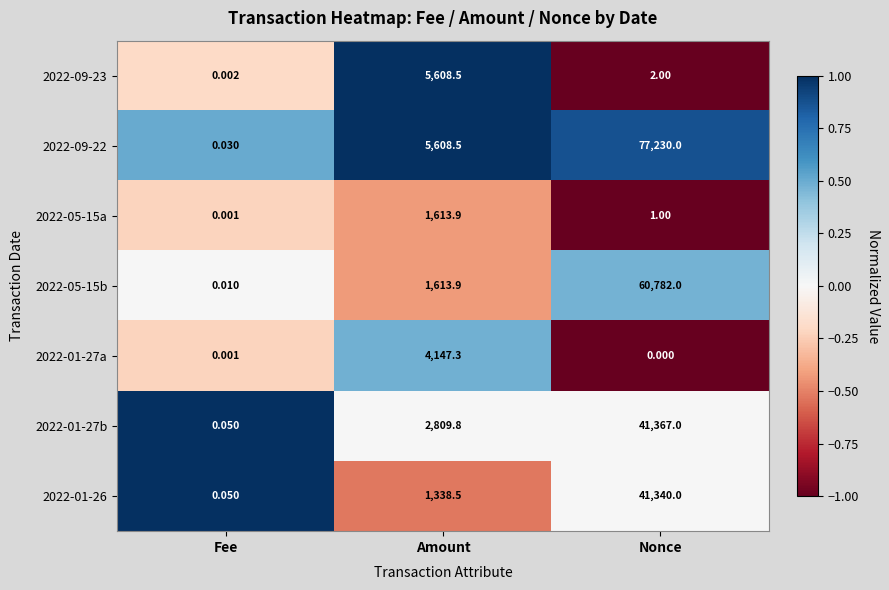

How many categories are shown in the chart?

3